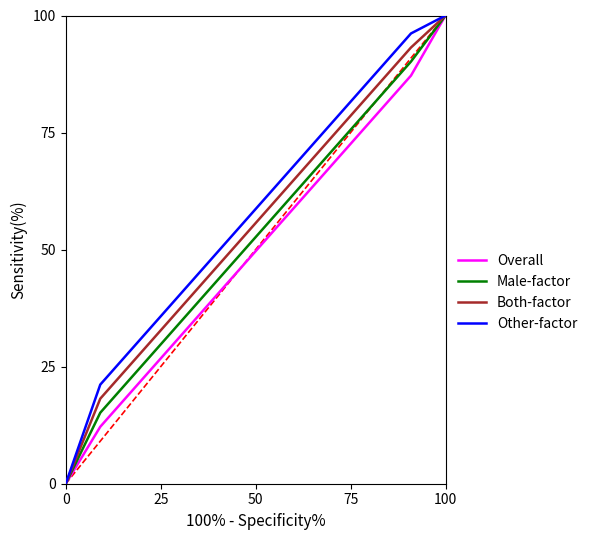

How many distinct data groups are displayed?

4